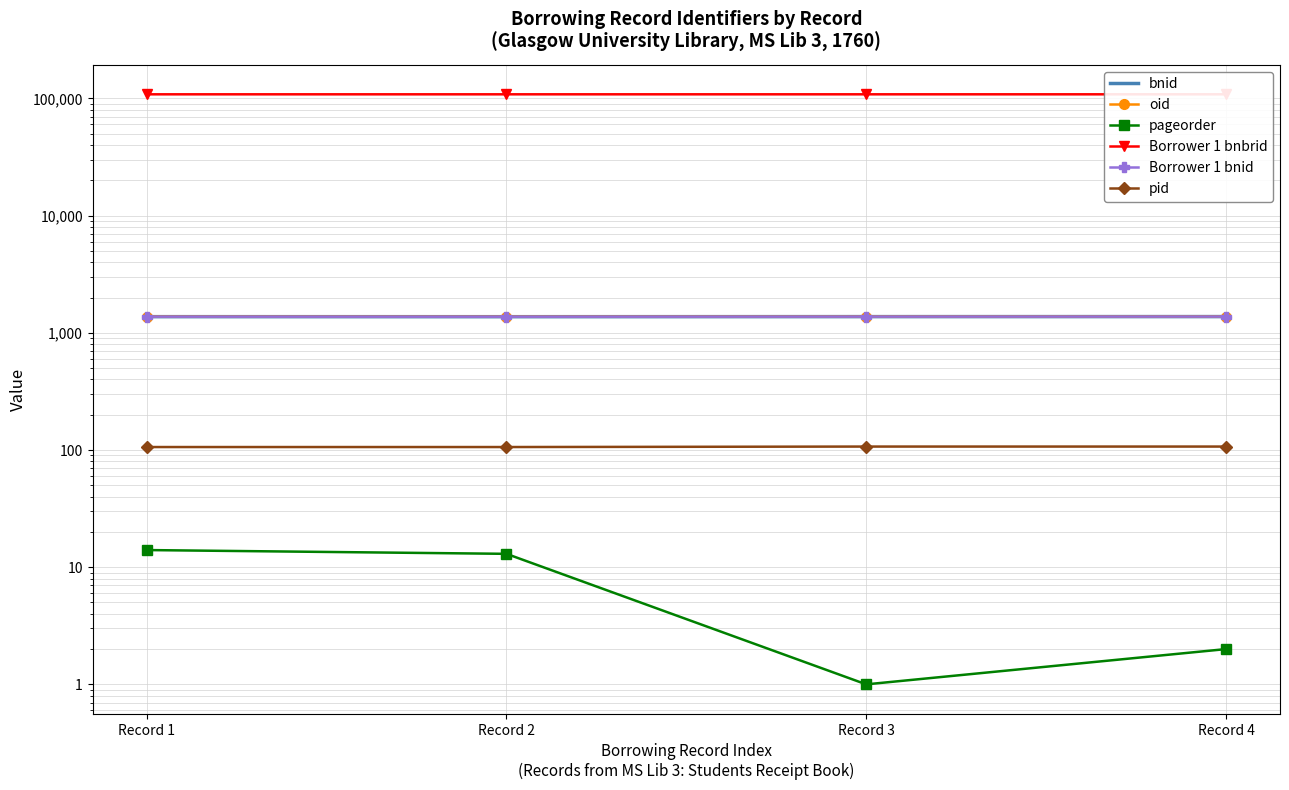

What is the average value of the oid series?

1374